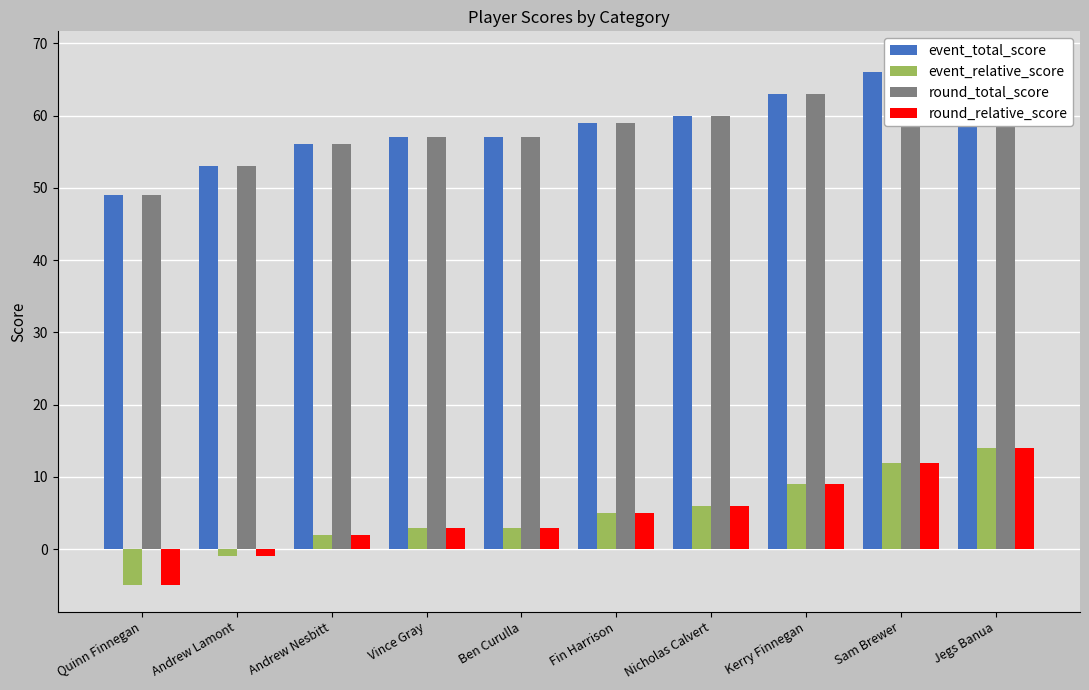

Read the round_total_score value at Sam Brewer.

66